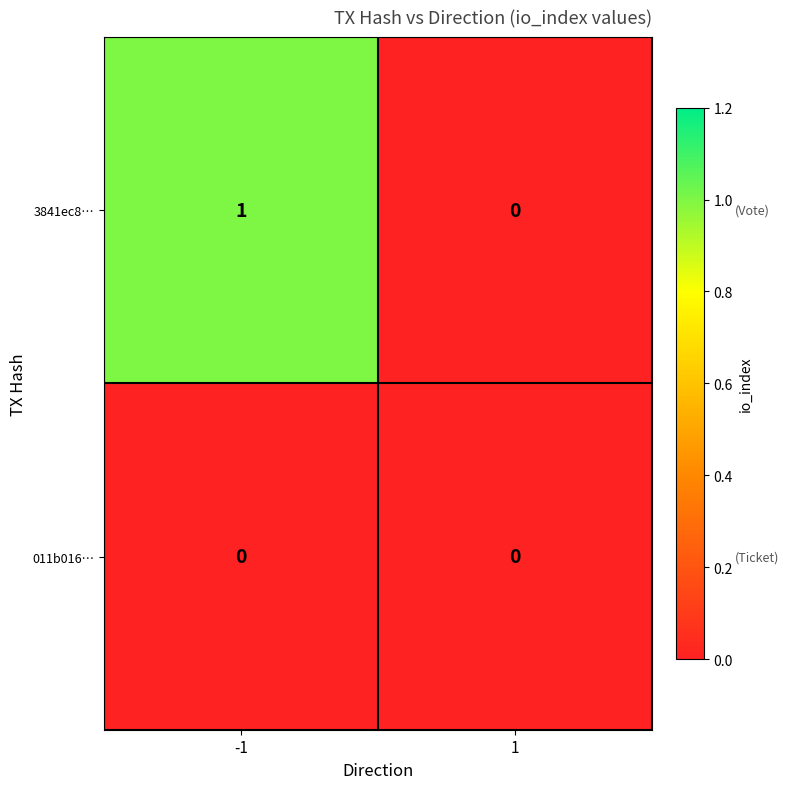

Rank the series at -1 from lowest to highest value.

011b016…, 3841ec8…